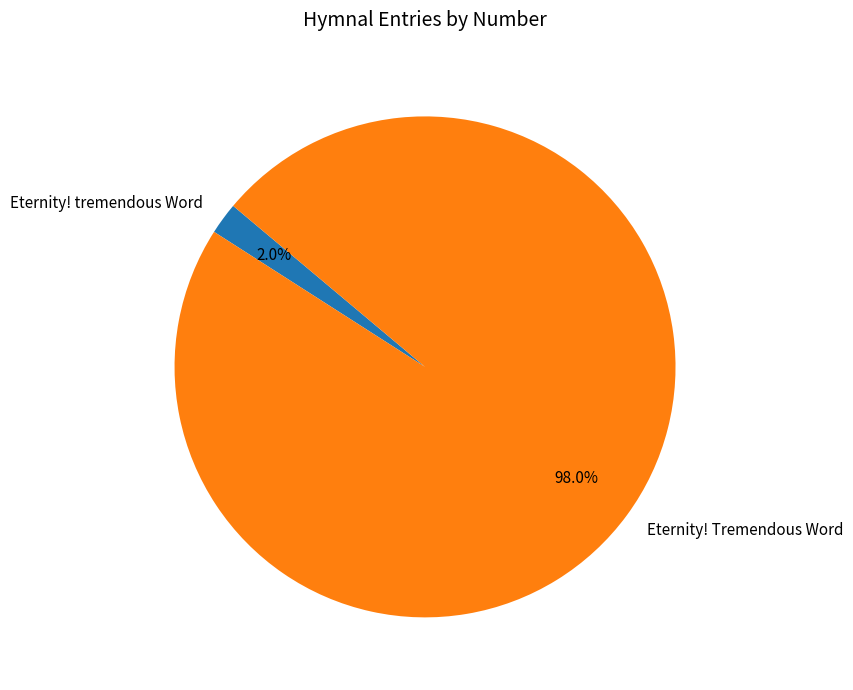

To the nearest percent, what percentage of the pie is Eternity! tremendous Word?

2%